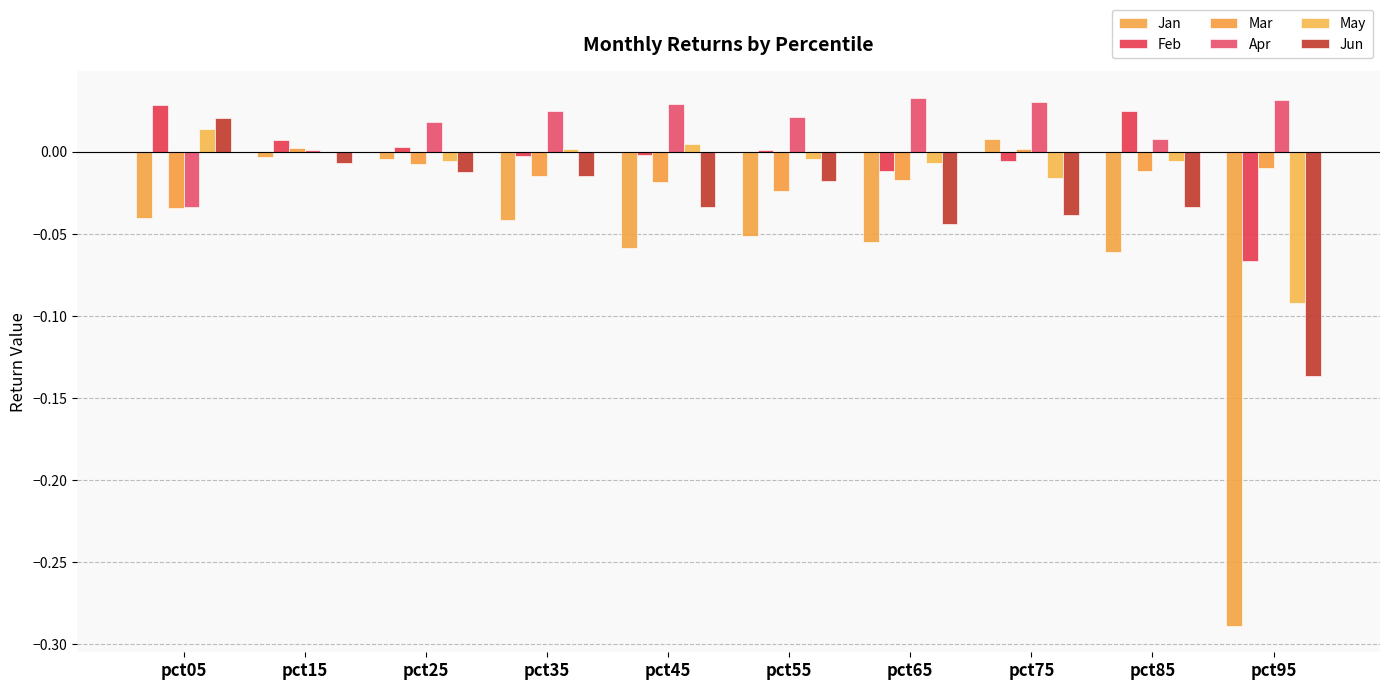

How many data points does each series have?

10